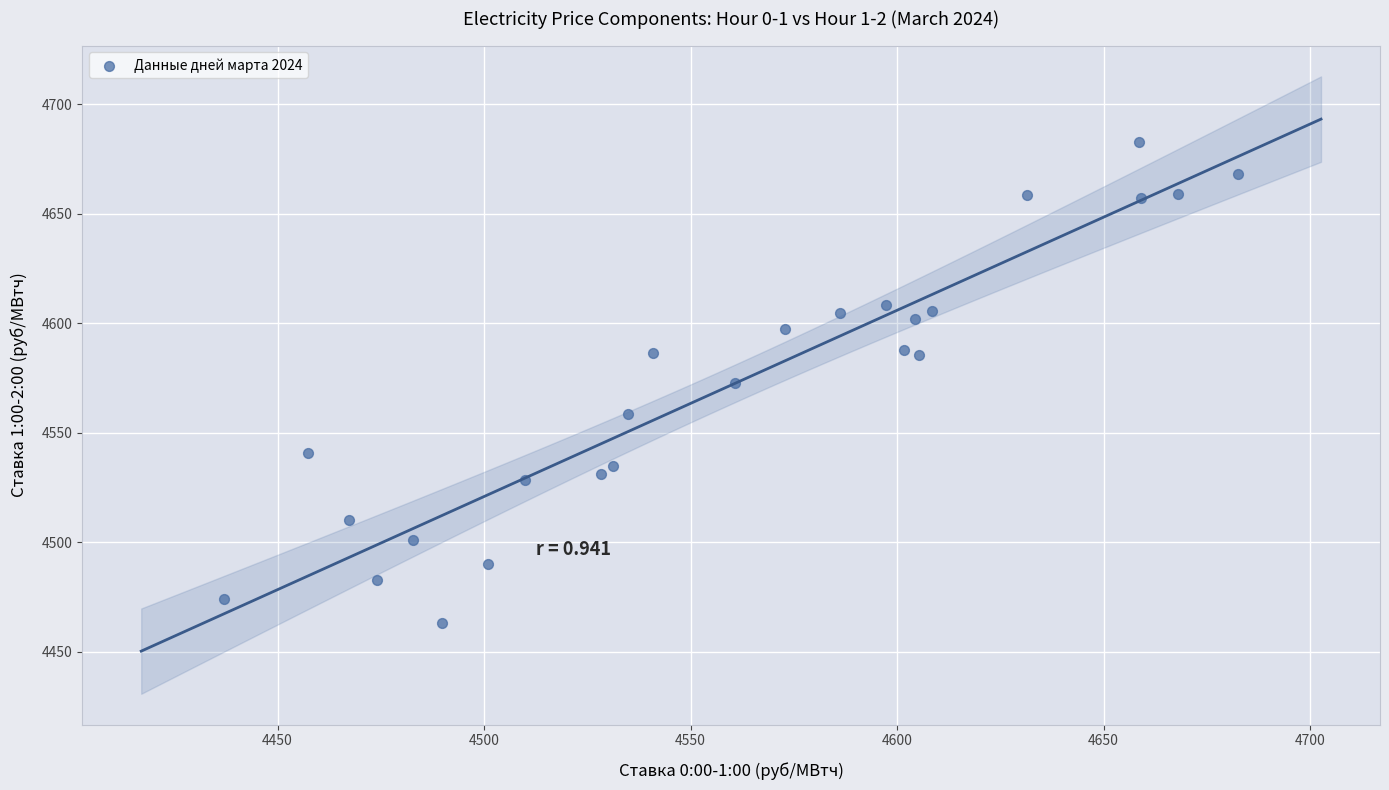

What is the range of Y values (max minus min)?

219.7